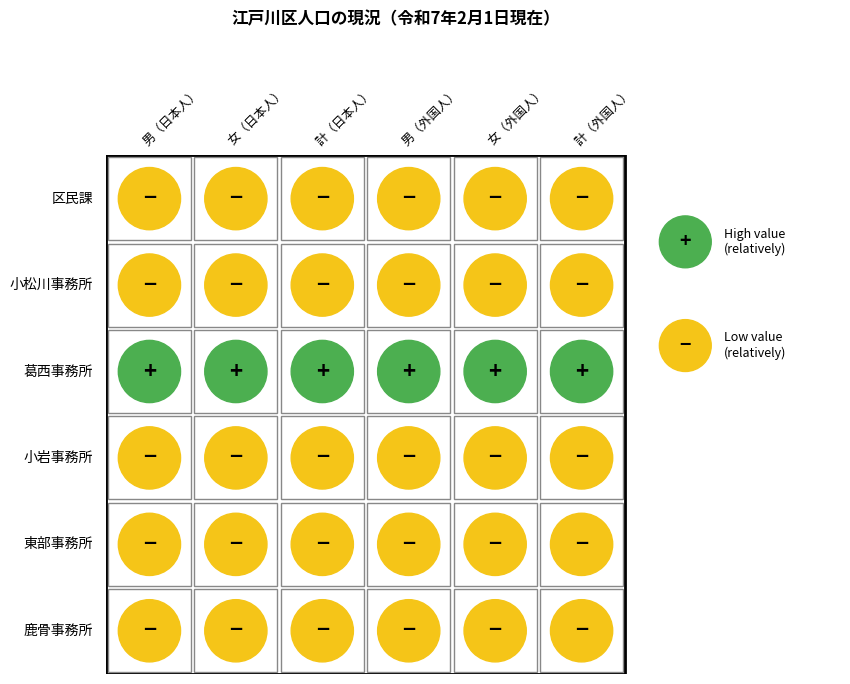

True or false: 東部事務所 has a value of 64312 at 1.

False